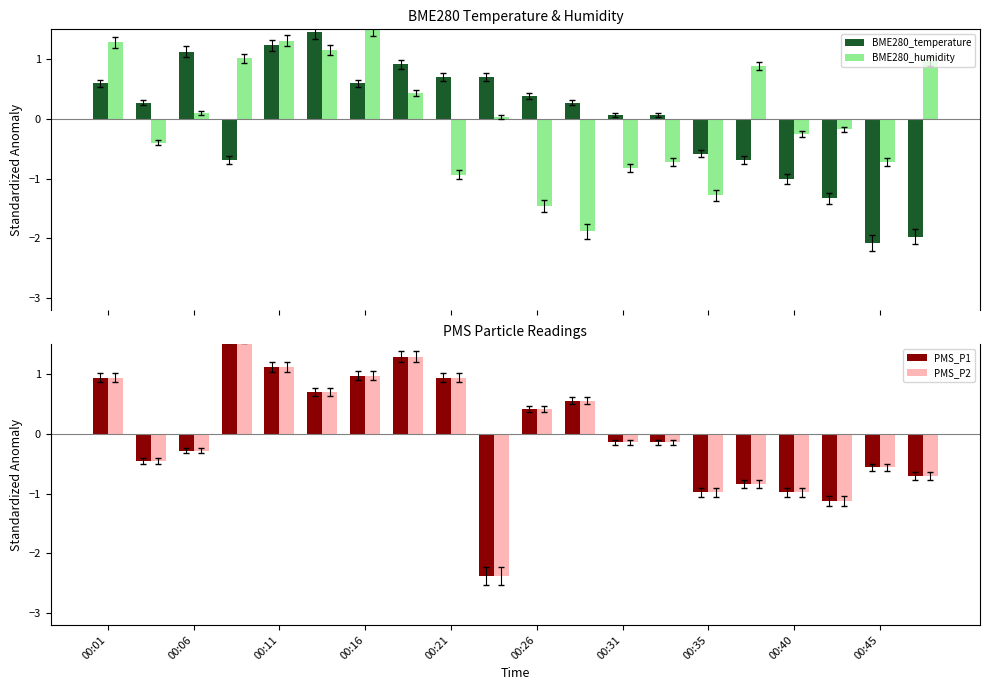

Is it true that PMS_P2 equals 1.6 at 00:01?

False